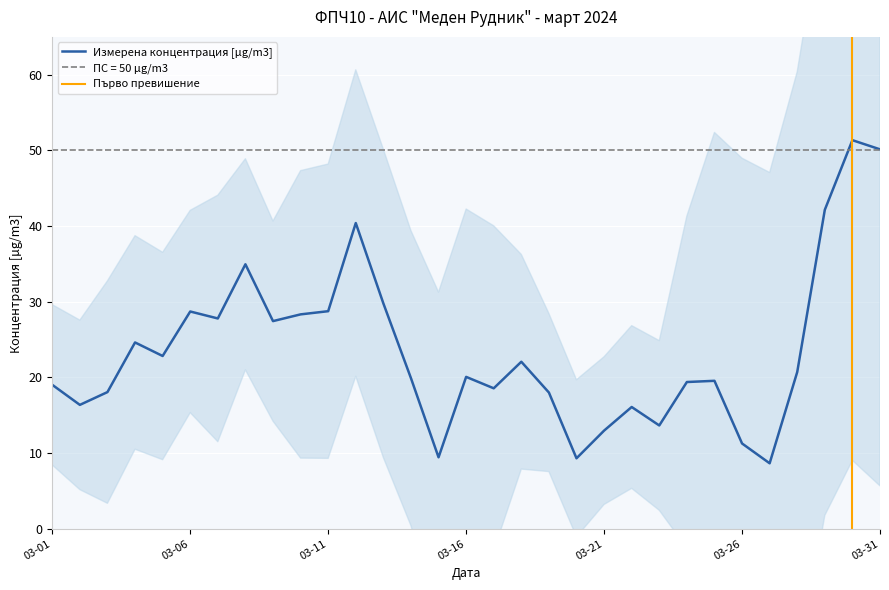

The Измерена концентрация [µg/m3] series shows 28.7 at 03-06. True or false?

True